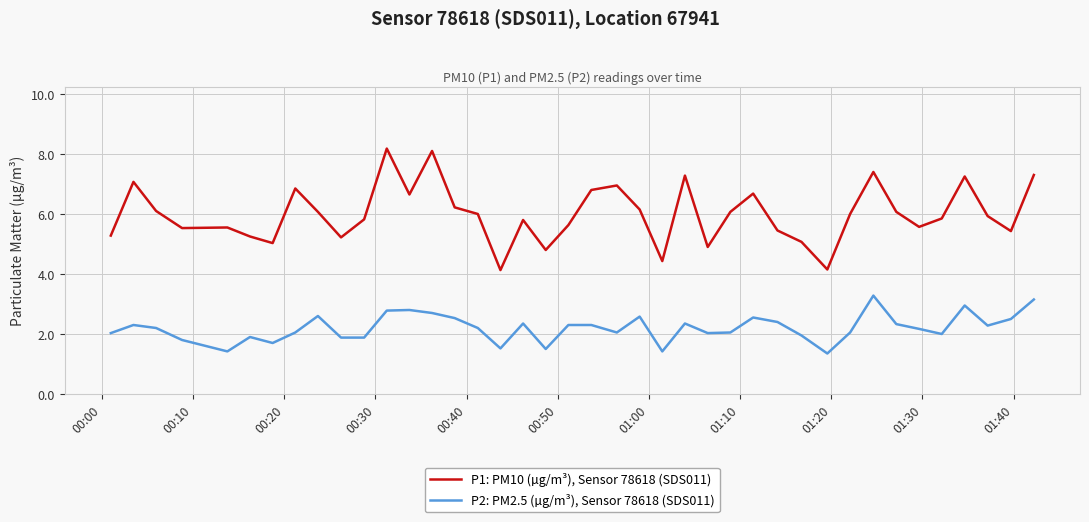

What is the sum of all P1: PM10 (µg/m³), Sensor 78618 (SDS011) values?

240.0